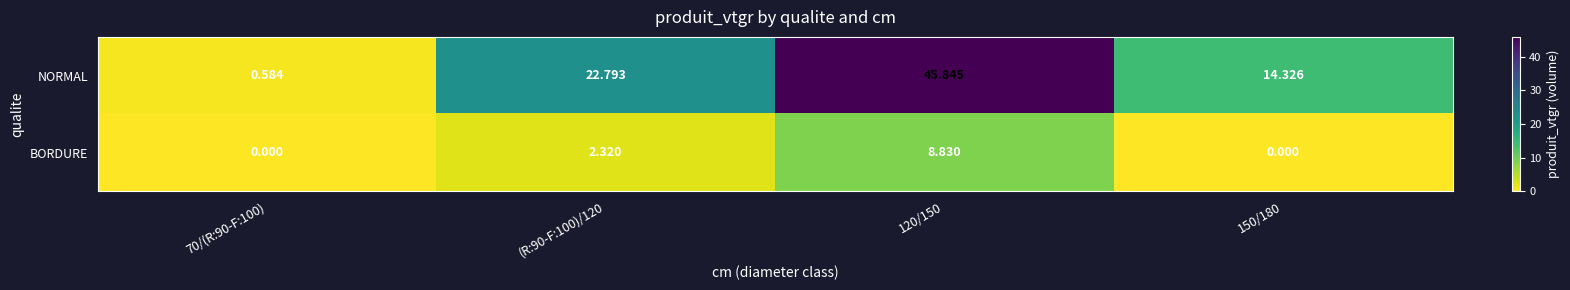

Which series has the widest spread of values?

NORMAL